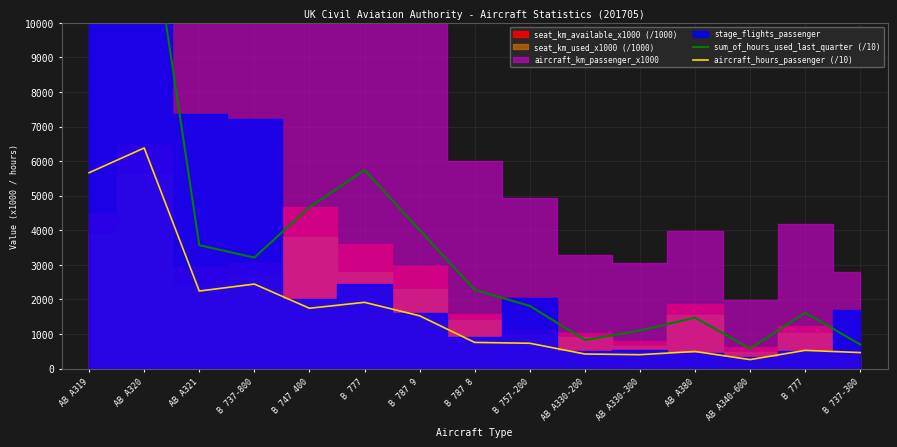

What is the difference between the aircraft_hours_passenger (/10) values at AB A321 and B 787 8?

1485.7